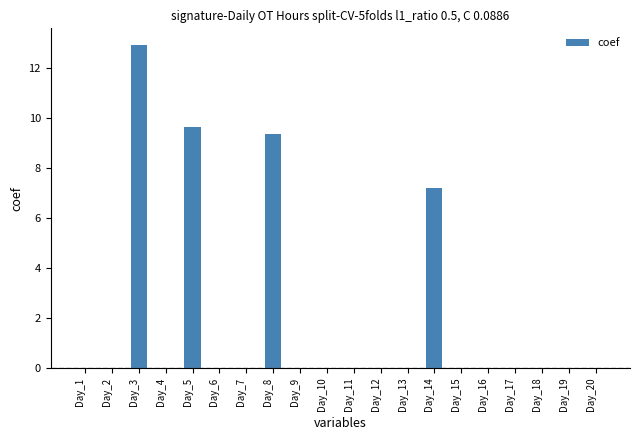

What is the change in value from Day_3 to Day_5?

-3.3